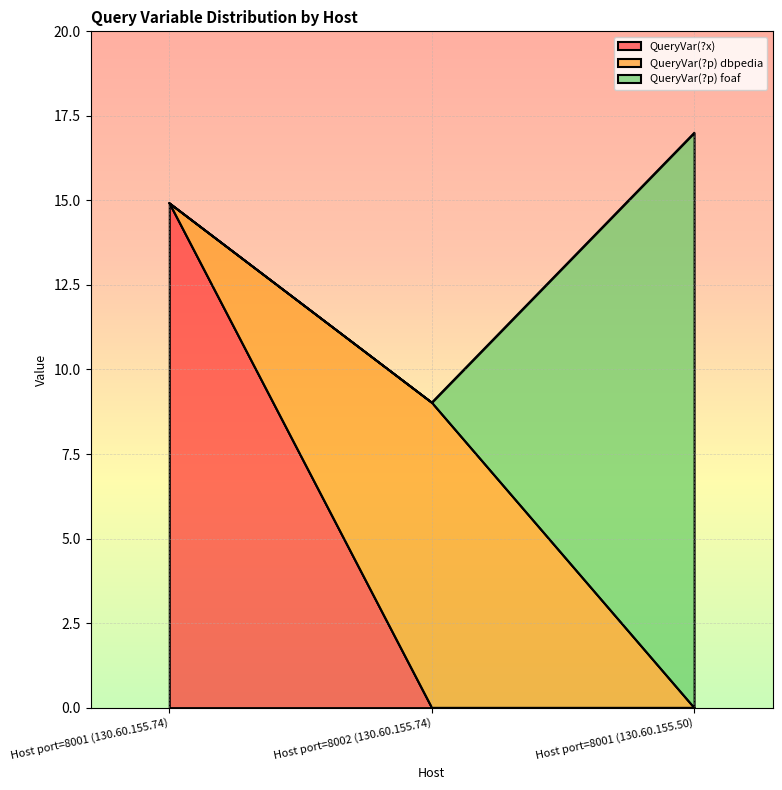

What is the difference between the QueryVar(?p) foaf values at Host port=8002 (130.60.155.74) and Host port=8001 (130.60.155.50)?

17.0